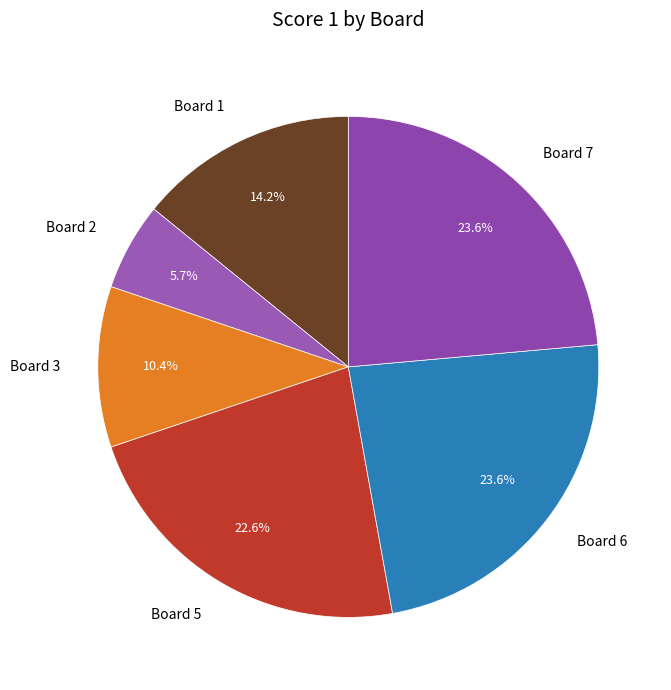

Which category has the smallest portion of the pie?

Board 2